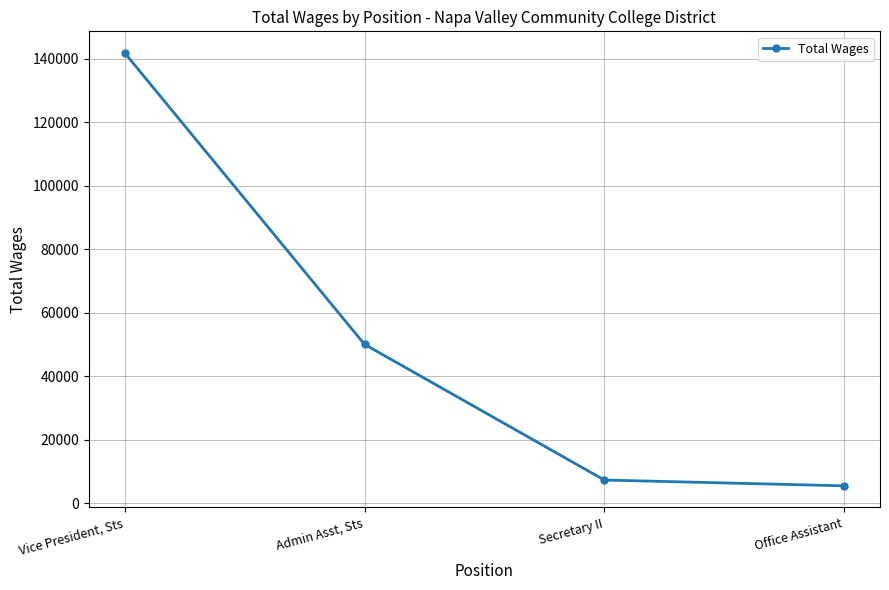

The value at Secretary II is 12547. True or false?

False